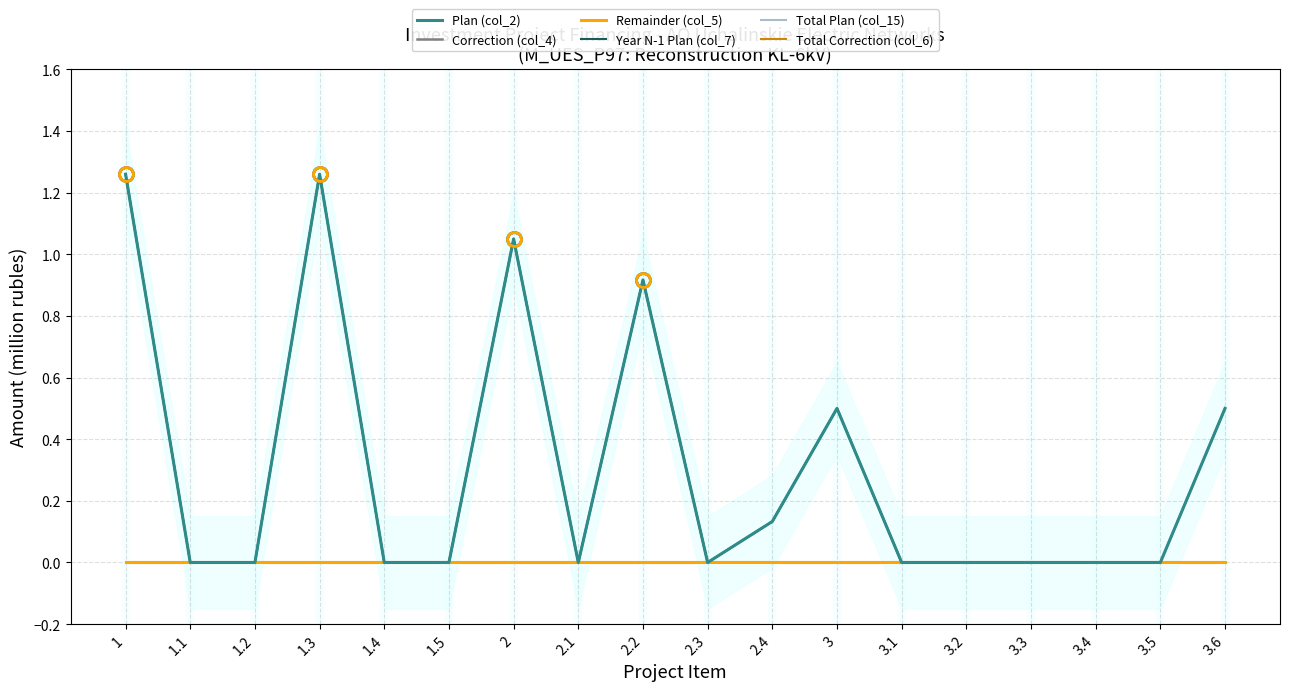

Rank the series at 2 from highest to lowest value.

Plan (col_2), Year N-1 Plan (col_7), Total Correction (col_6), Correction (col_4), Remainder (col_5), Total Plan (col_15)